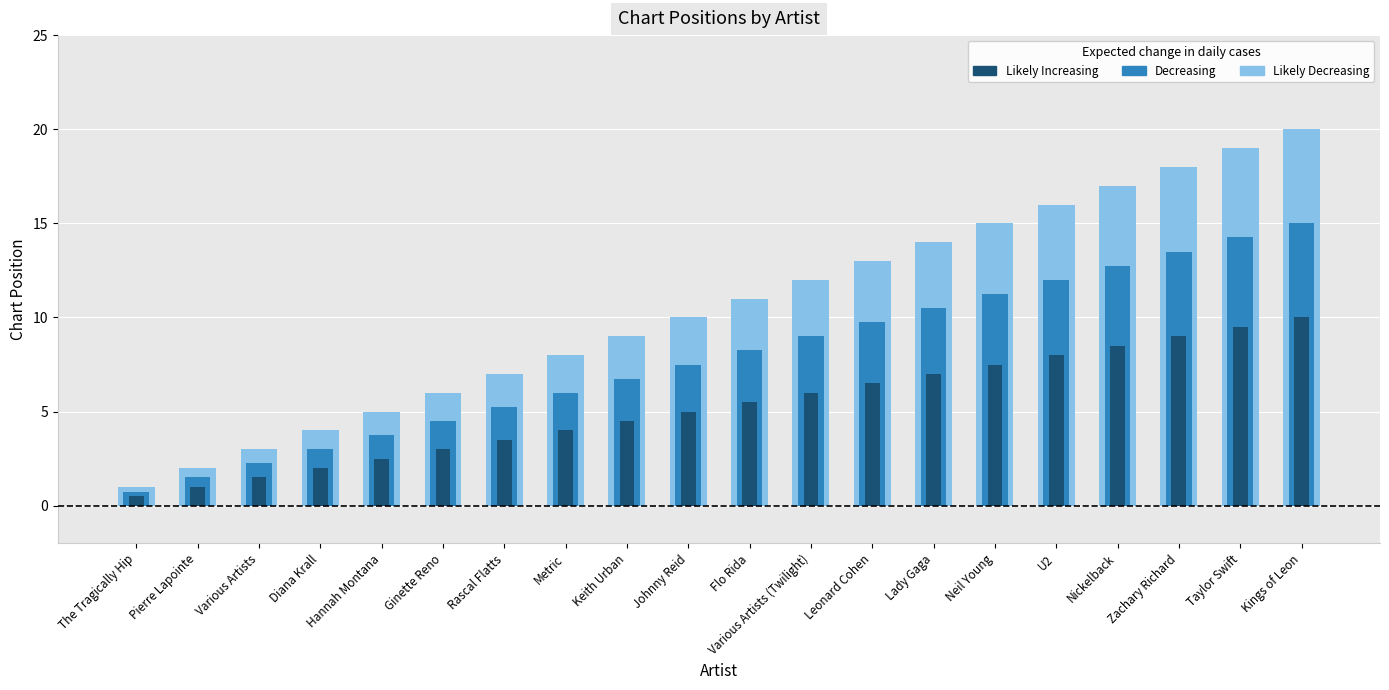

Which series changed the most between Johnny Reid and Leonard Cohen?

Likely Decreasing